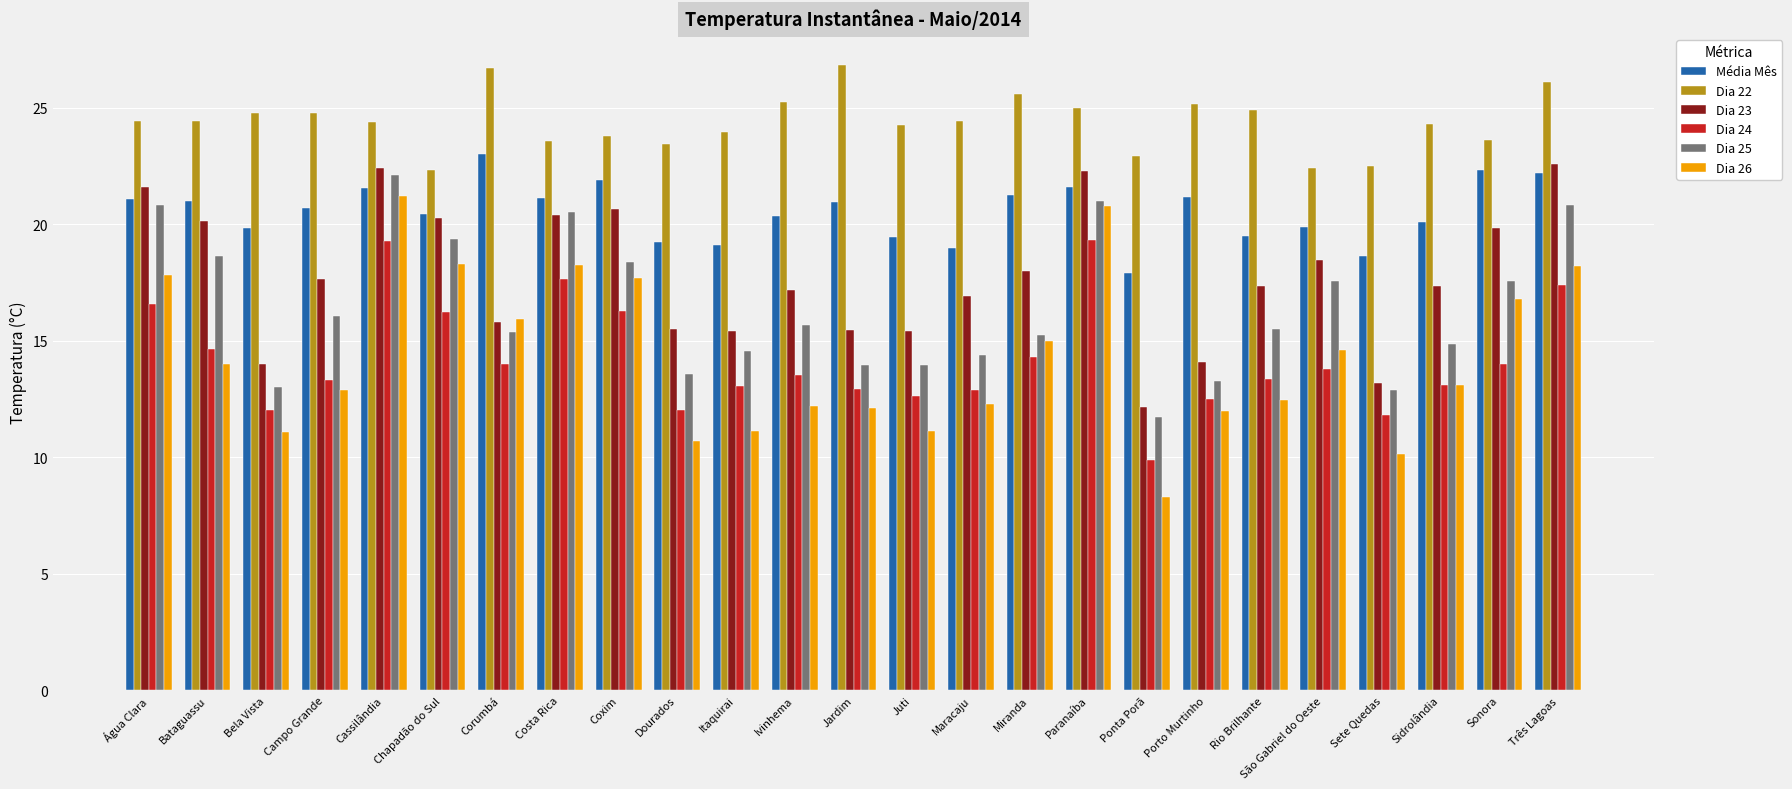

What is the smallest value displayed?

8.3